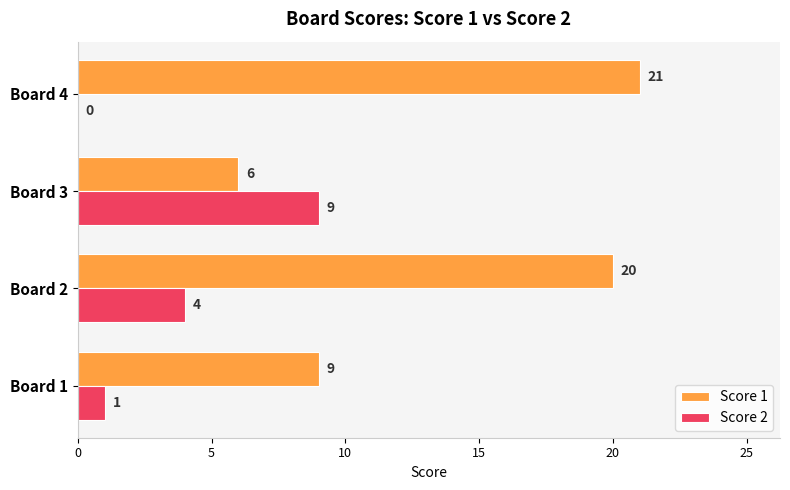

What is the maximum value shown in the chart?

21